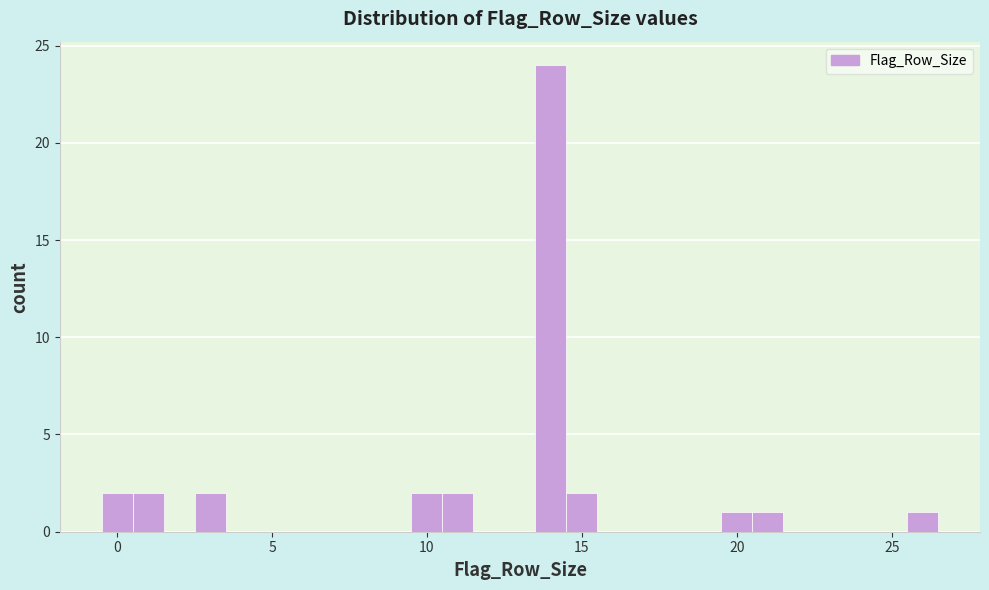

Around what value on the x-axis is the tallest bar? Give the approximate position of its centre, as read against the axis.

14.0